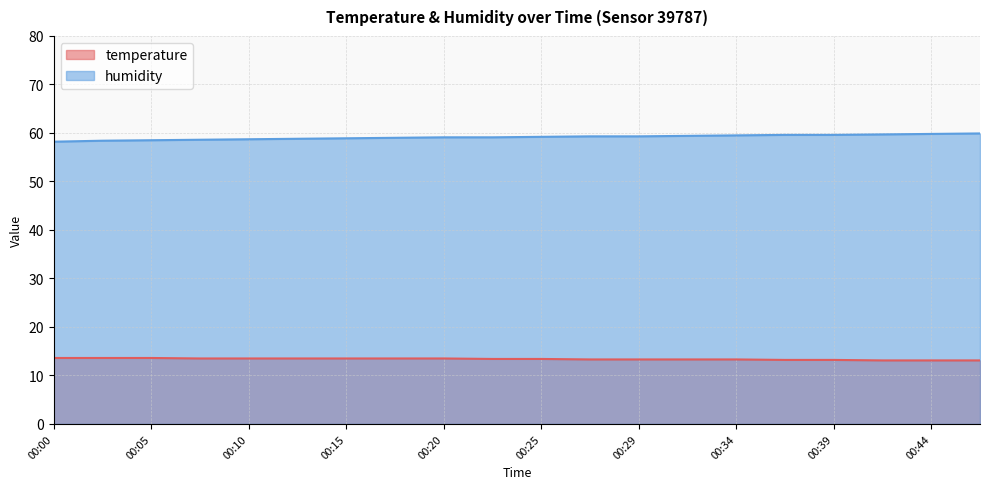

The humidity series shows 59.5 at 00:34. True or false?

True